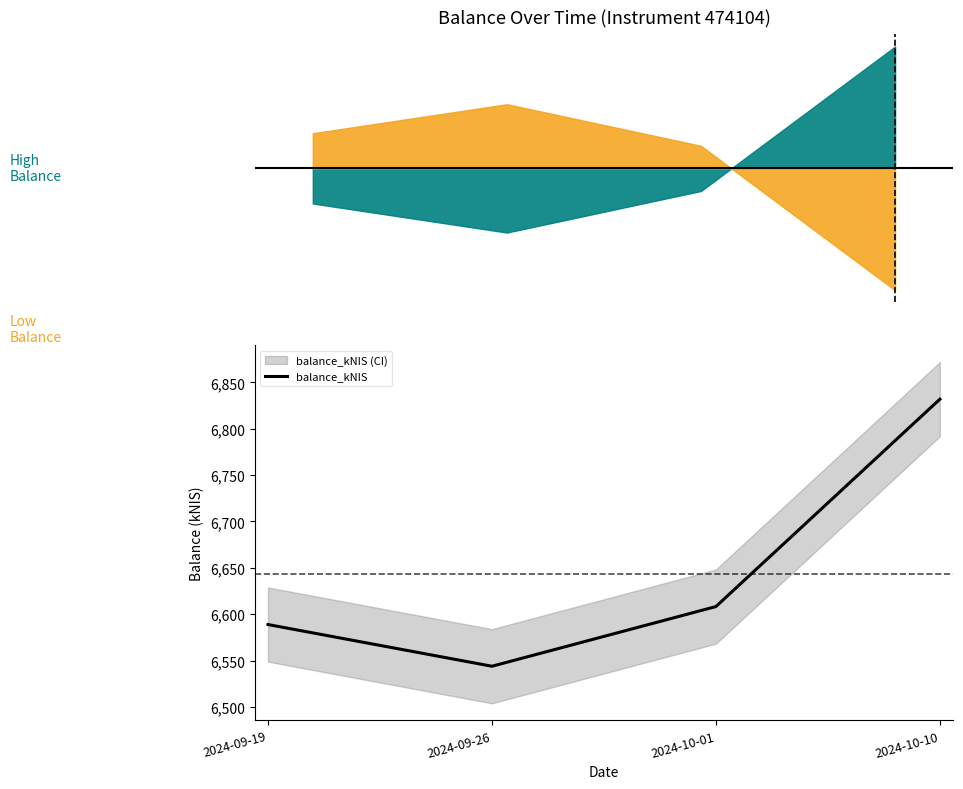

What is the value of the 2nd point from the left?

6543.9